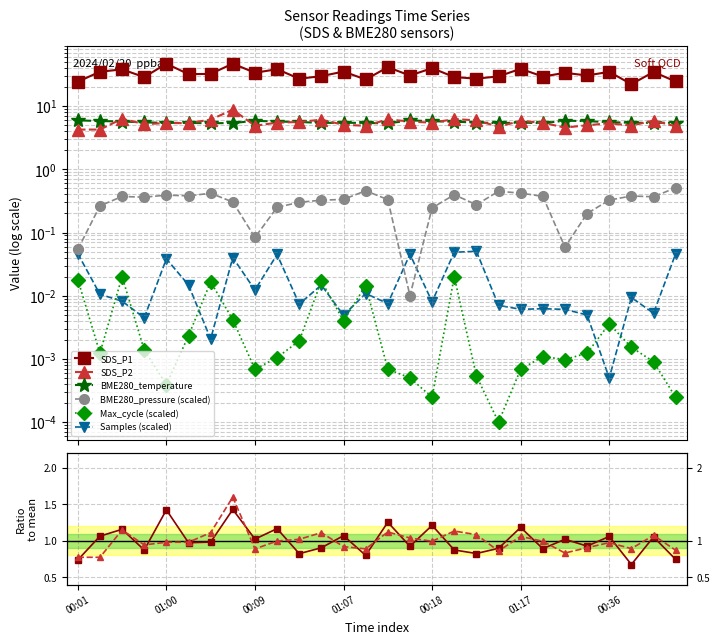

What position from the right is 00:45?

25